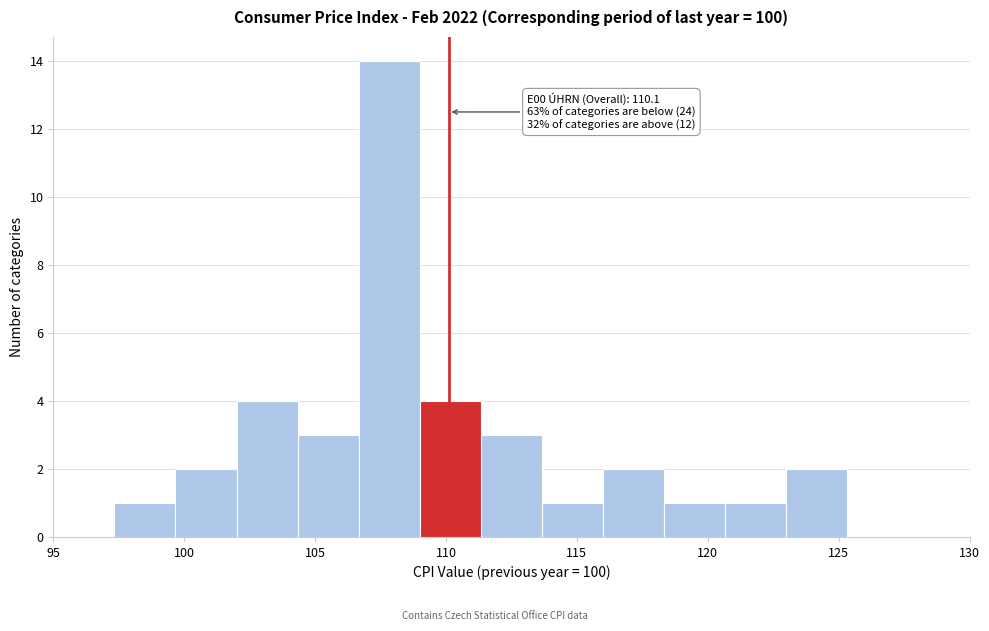

Over which range of the x-axis is the bar tallest?

106.5 to 109.0